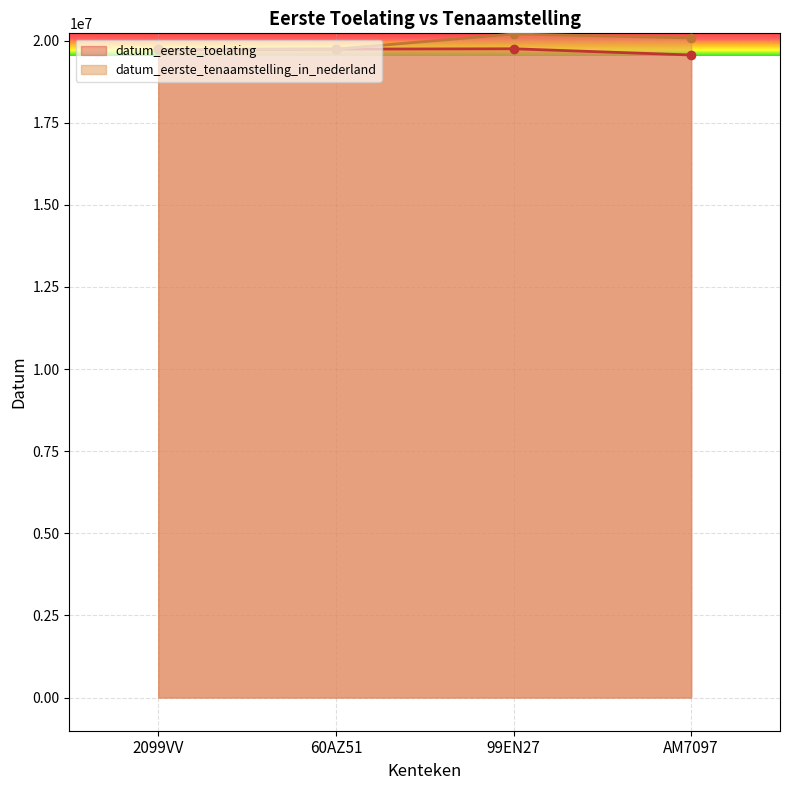

How many interior local peaks does the datum_eerste_tenaamstelling_in_nederland series have?

1